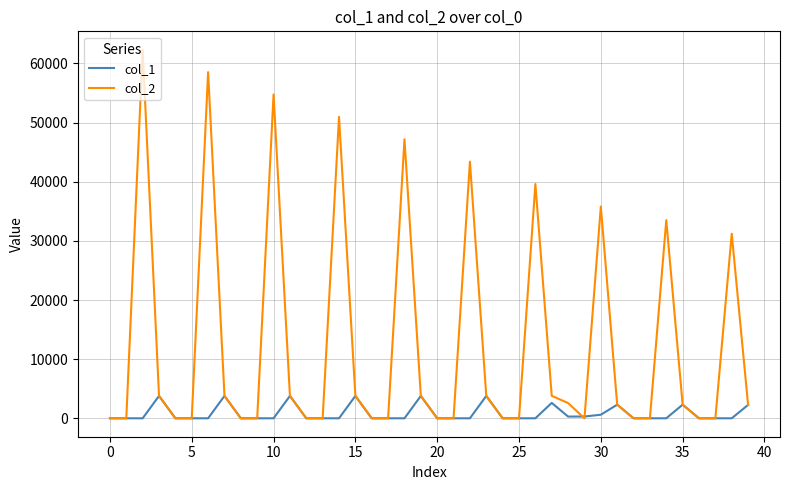

List the series in order of their overall mean, lowest first.

col_1, col_2